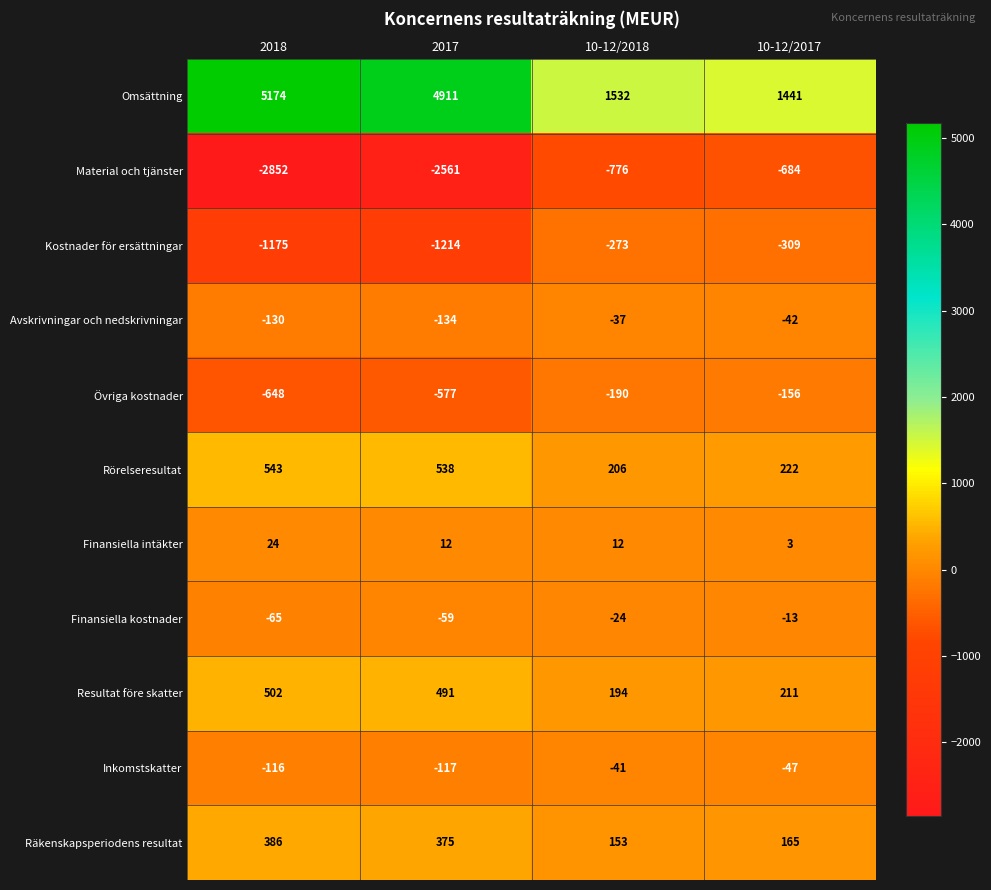

What is the sum of the Kostnader för ersättningar values at 2018 and 10-12/2017?

-1484